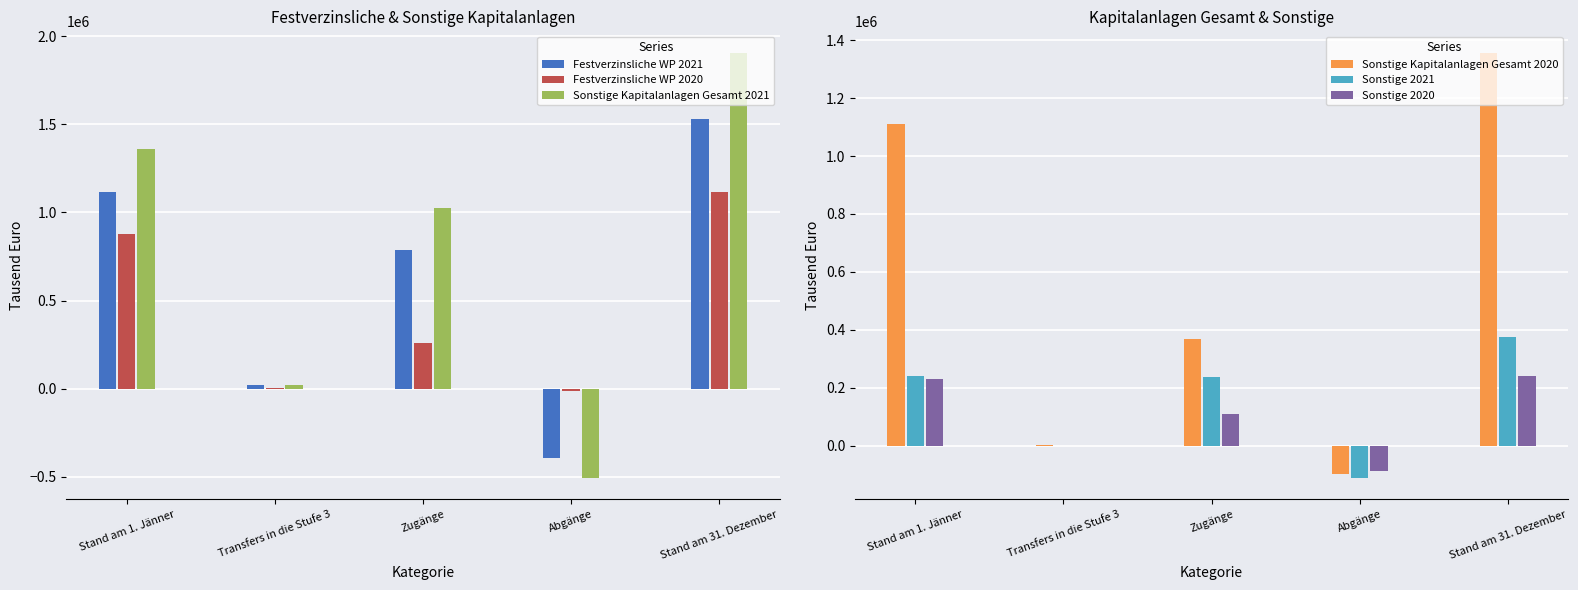

How many data points does each series have?

5